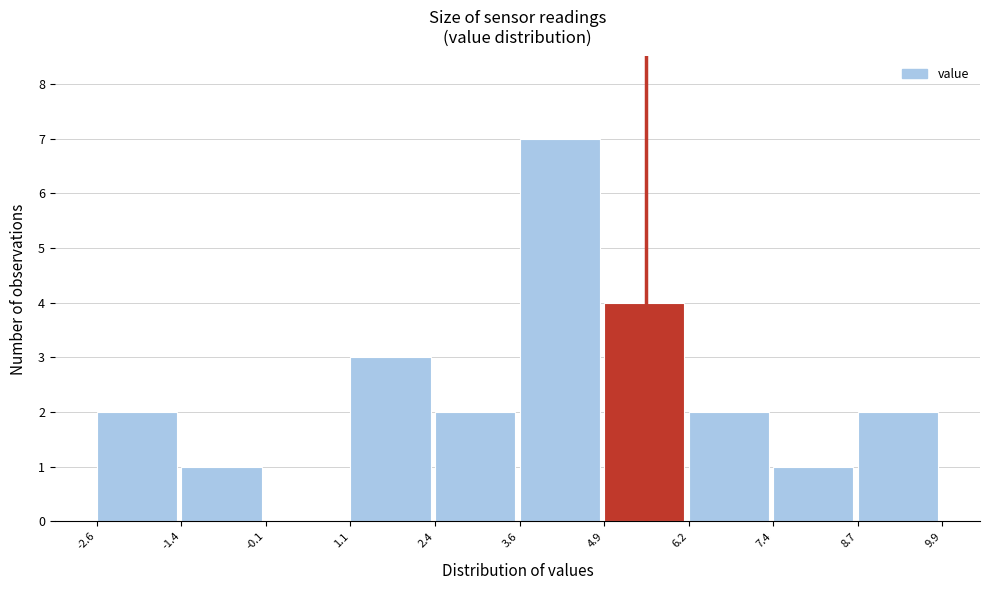

How tall is the bar that spans 2.4 to 3.6 on the x-axis? The values are not printed on the chart, so give them approximately, as read against the axis.

2